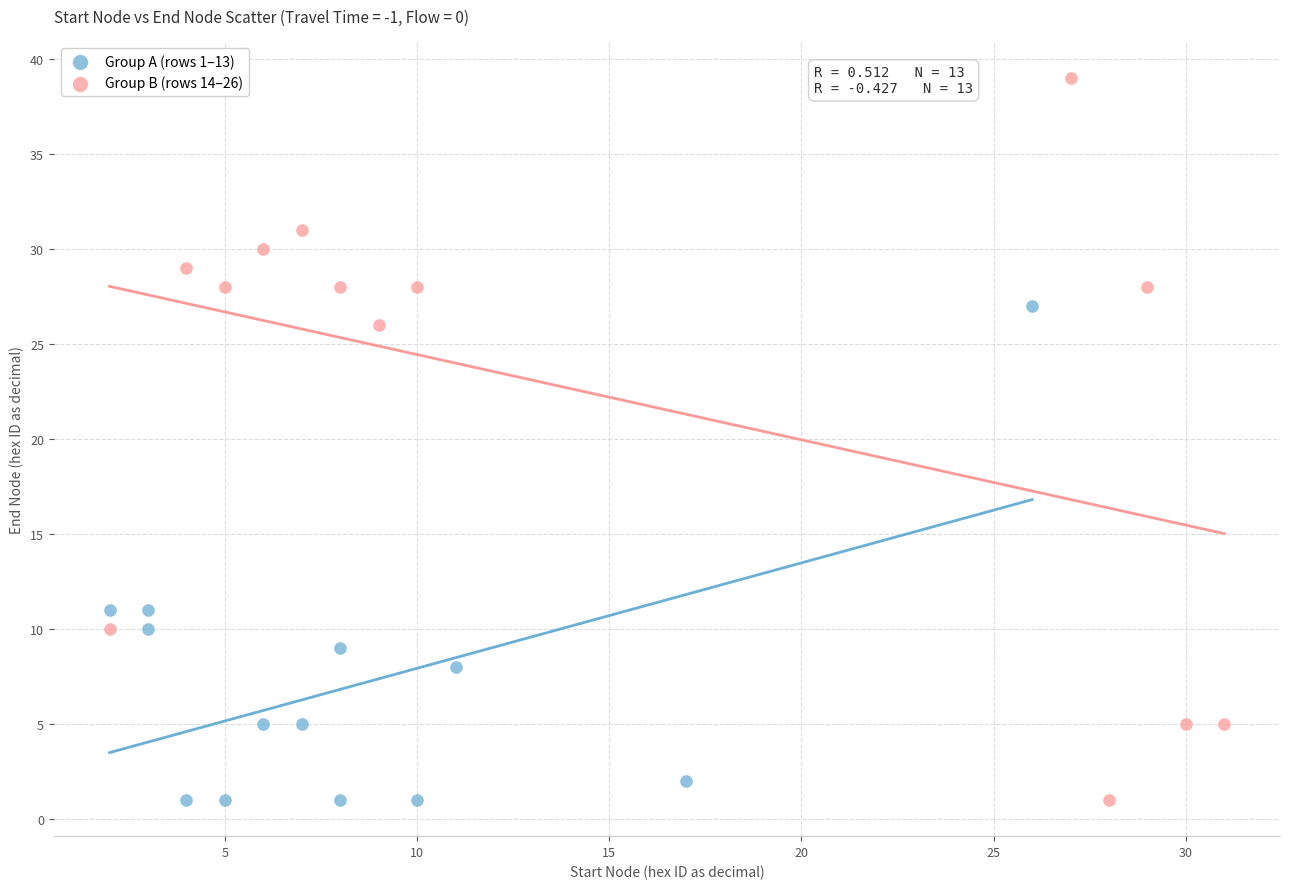

Which series reaches the maximum Y coordinate?

Group B (rows 14–26)